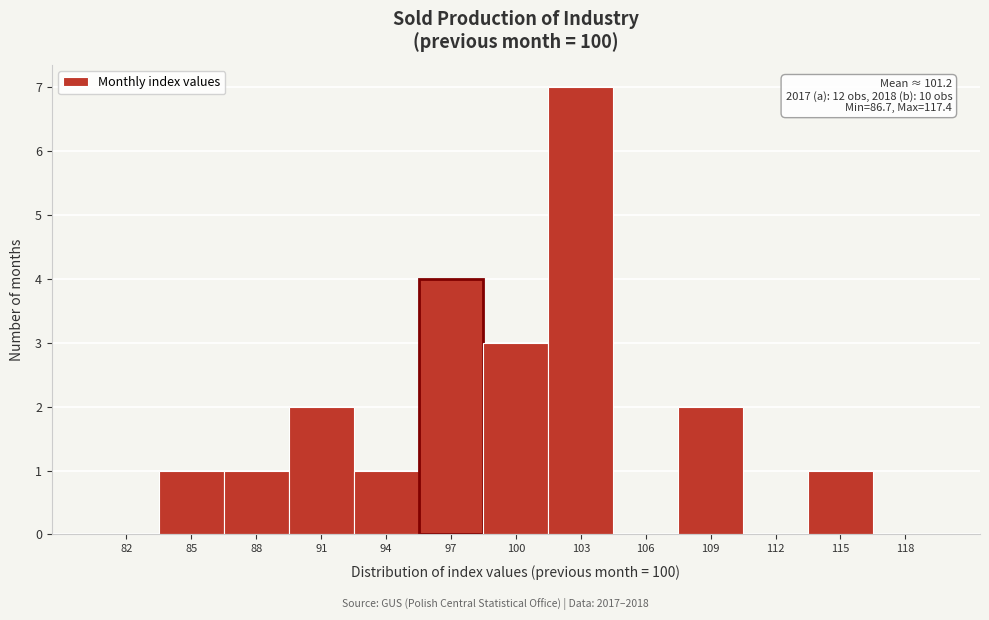

Reading left to right, transcribe all the data shown in this chart.

82=0	85=1	88=1	91=2	94=1	97=4	100=3	103=7	106=0	109=2	112=0	115=1	118=0